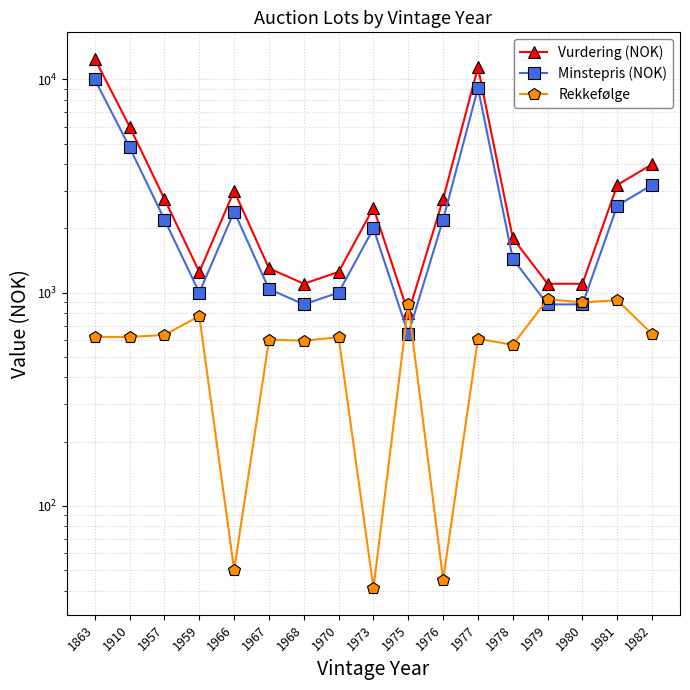

Rank the series by their average value, from highest to lowest.

Vurdering (NOK), Minstepris (NOK), Rekkefølge